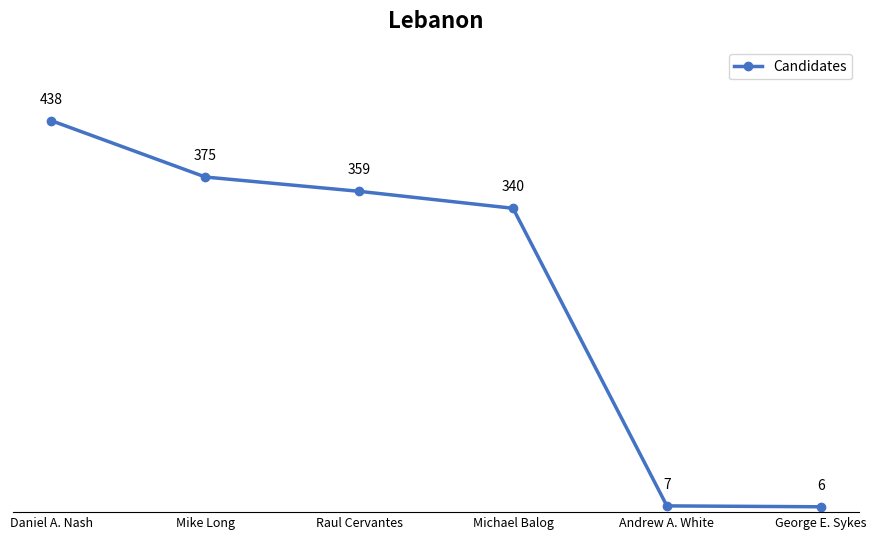

What is the change in value from Raul Cervantes to Michael Balog?

-19